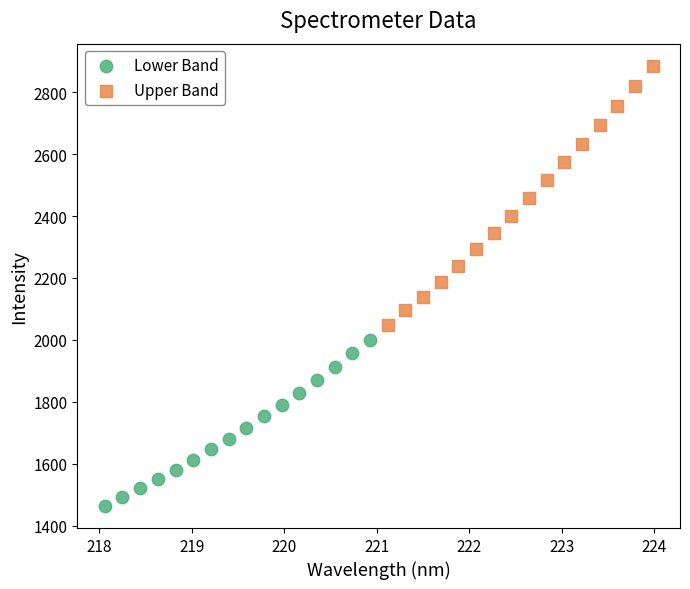

Which series reaches the maximum Y coordinate?

Upper Band